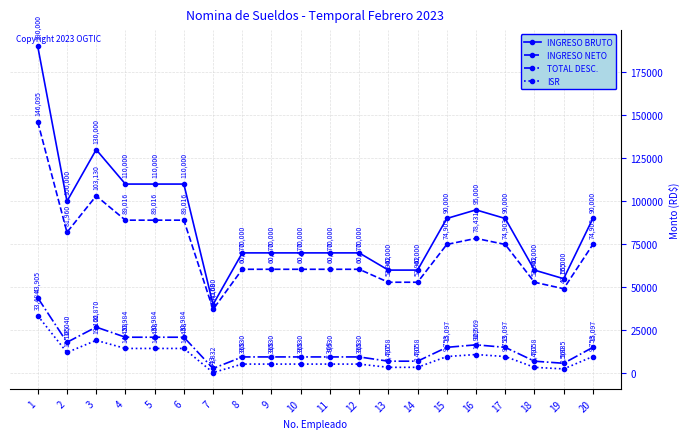

Rank the series by their maximum value, from lowest to highest.

ISR, TOTAL DESC., INGRESO NETO, INGRESO BRUTO